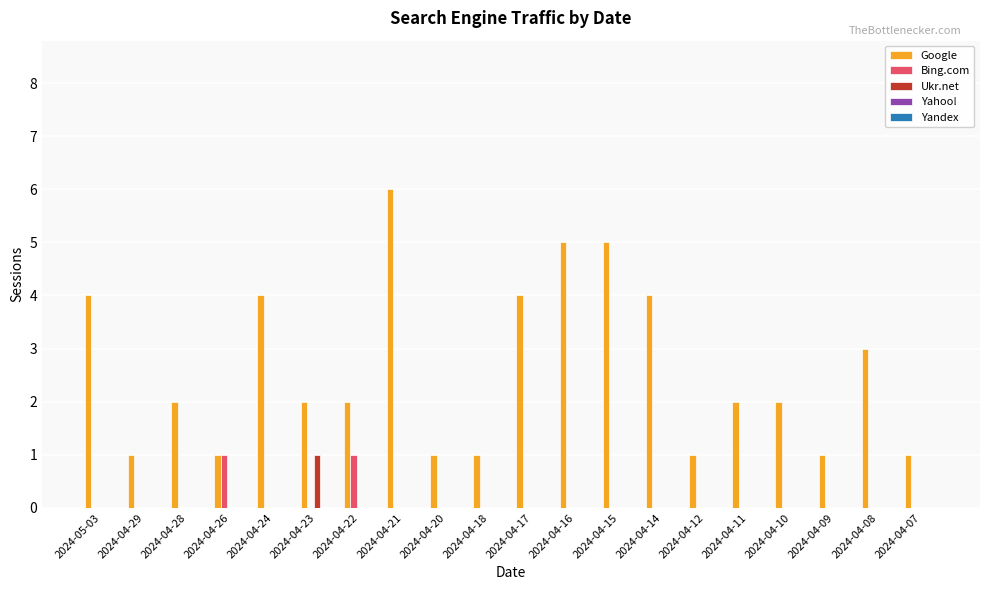

Between 2024-04-22 and 2024-04-14, which series saw the biggest shift?

Google